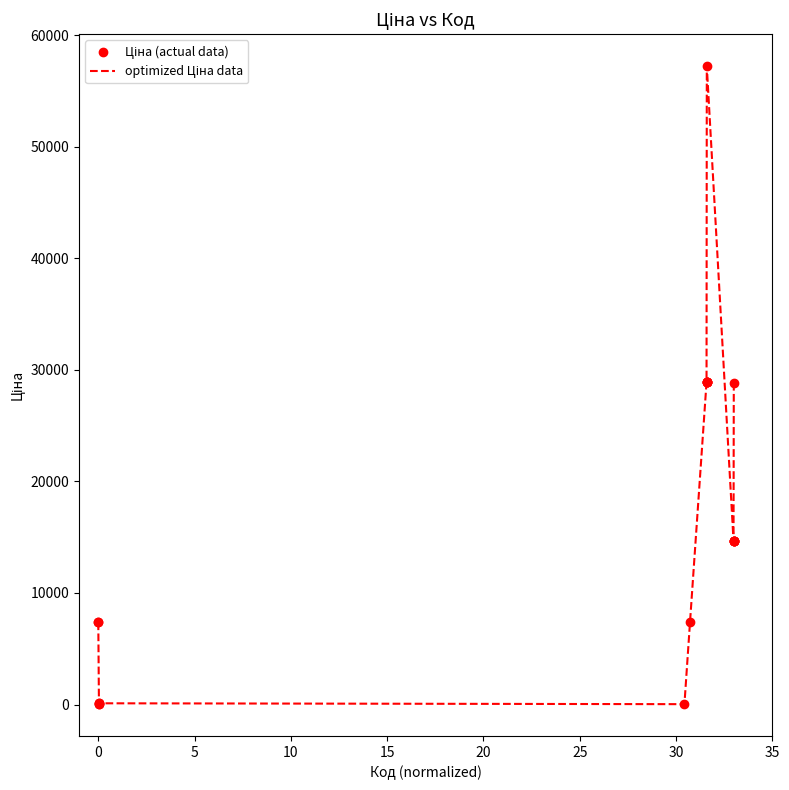

What is the greatest value displayed?

57235.5